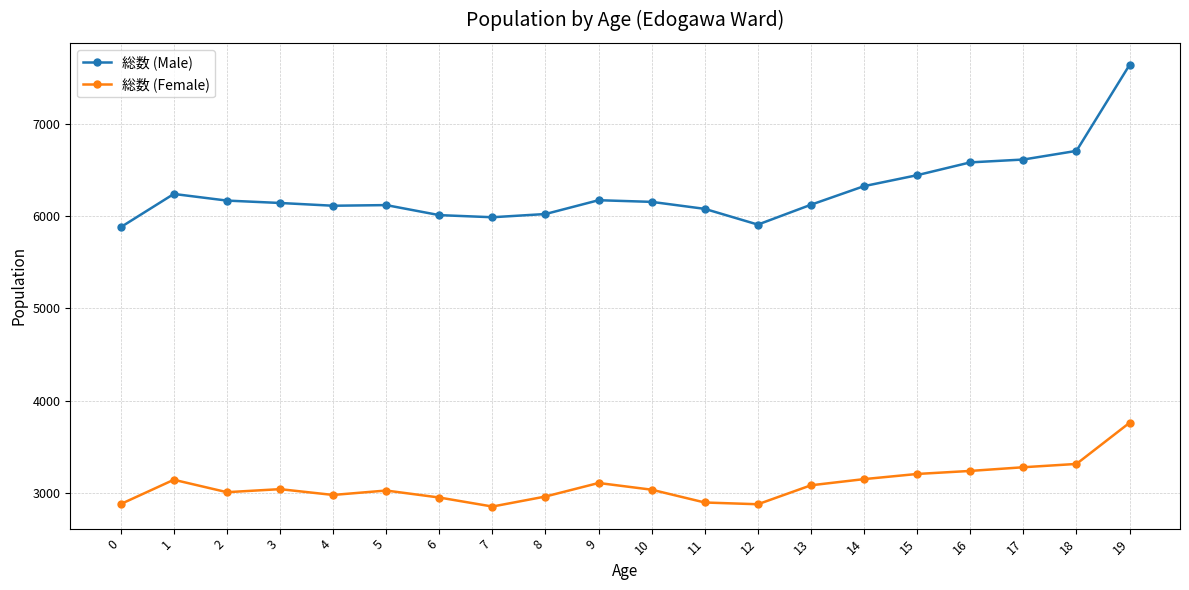

True or false: 総数 (Male) and 総数 (Female) intersect in this chart.

False